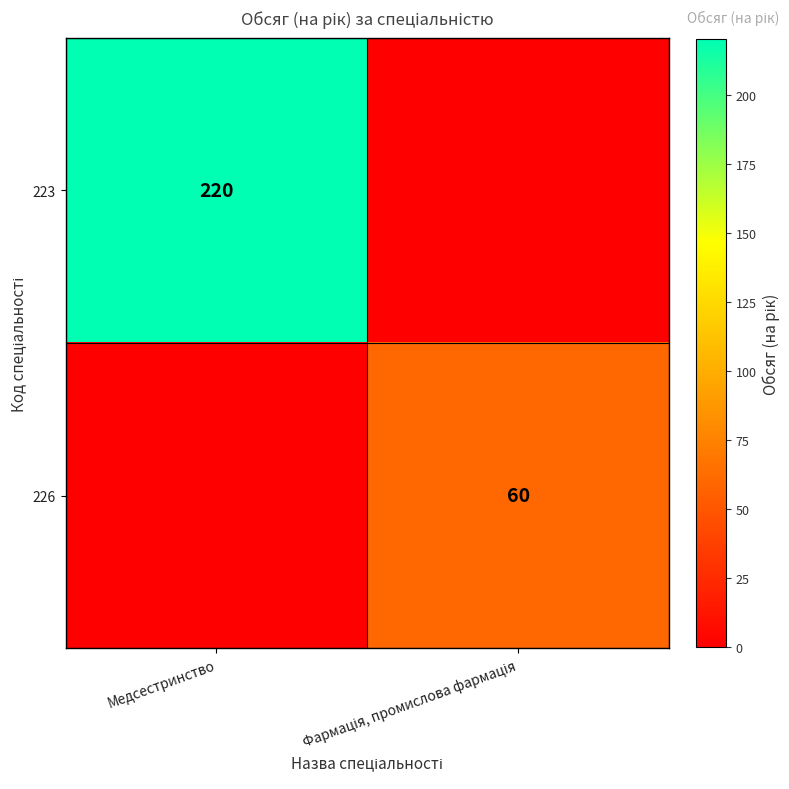

Is the value of 223 at Фармація, промислова фармація greater than the value of 226 at Фармація, промислова фармація?

No